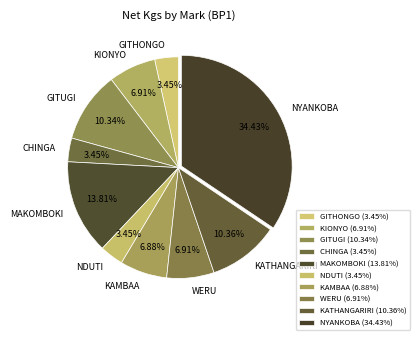

How many segments does this pie chart have?

10